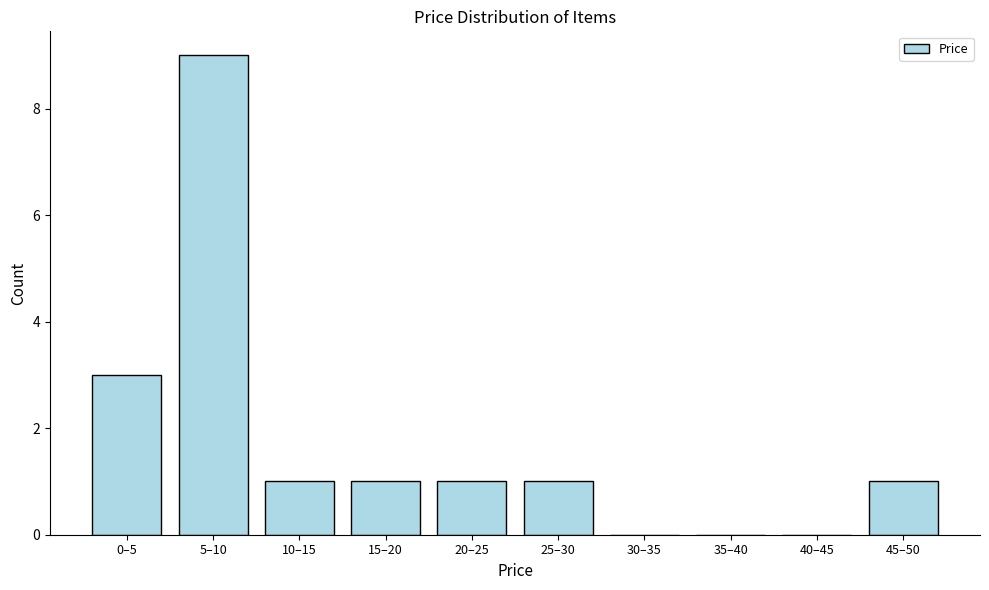

Reading left to right, list all the values displayed in this chart.

0–5=3	5–10=9	10–15=1	15–20=1	20–25=1	25–30=1	30–35=0	35–40=0	40–45=0	45–50=1